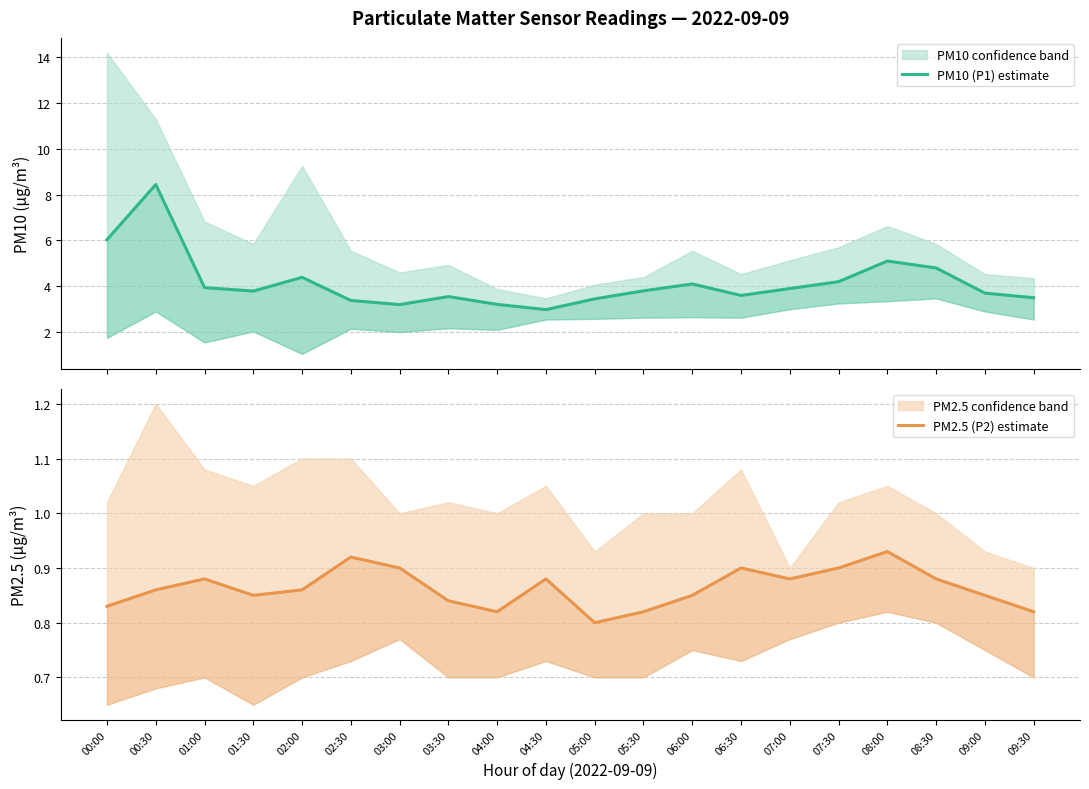

What is the total value across all series at 06:00?

4.9